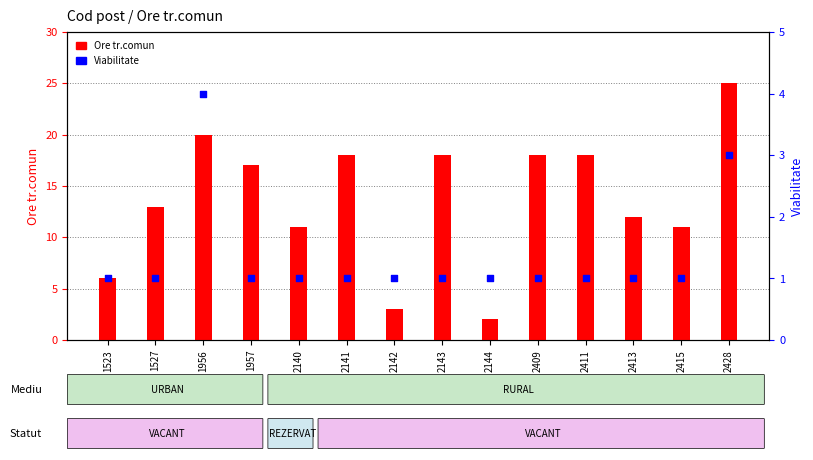

Is the value of Viabilitate at 2141 greater than the value of Ore tr.comun at 2140?

No